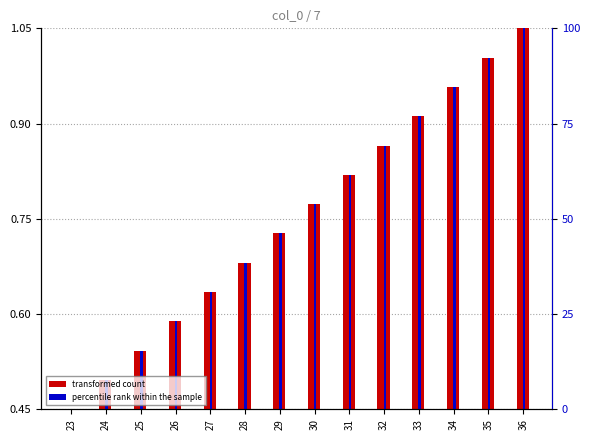

How many bars are there in each group?

2